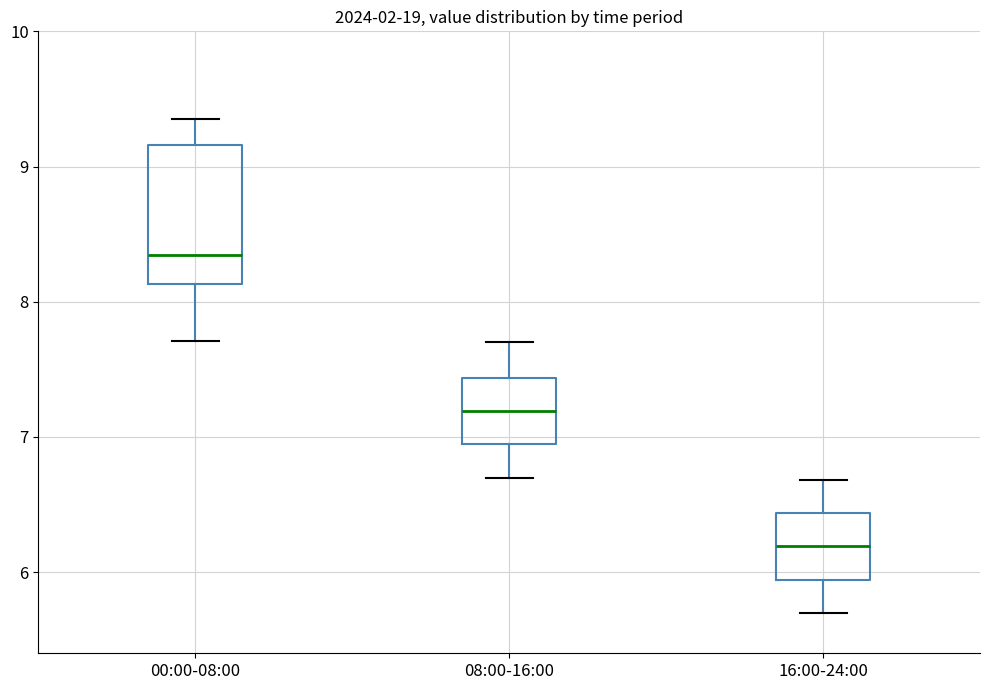

Reading left to right, read every box against the y-axis: the position of its median line, the range the box covers, and the ends of its whiskers. The values are not printed on the chart, so give them approximately, as read against the axis.

00:00-08:00: median 8.3, box 8.1 to 9.2, whiskers 7.7 to 9.4
08:00-16:00: median 7.2, box 6.9 to 7.4, whiskers 6.7 to 7.7
16:00-24:00: median 6.2, box 5.9 to 6.4, whiskers 5.7 to 6.7